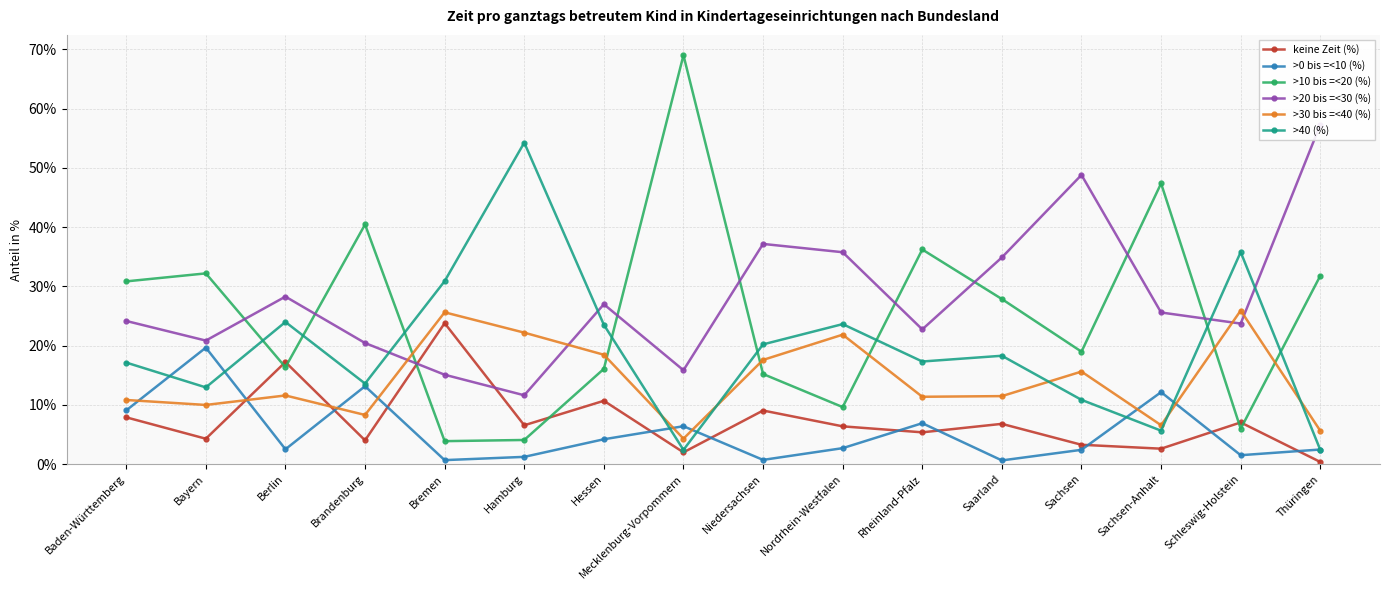

How many categories are shown in the chart?

16